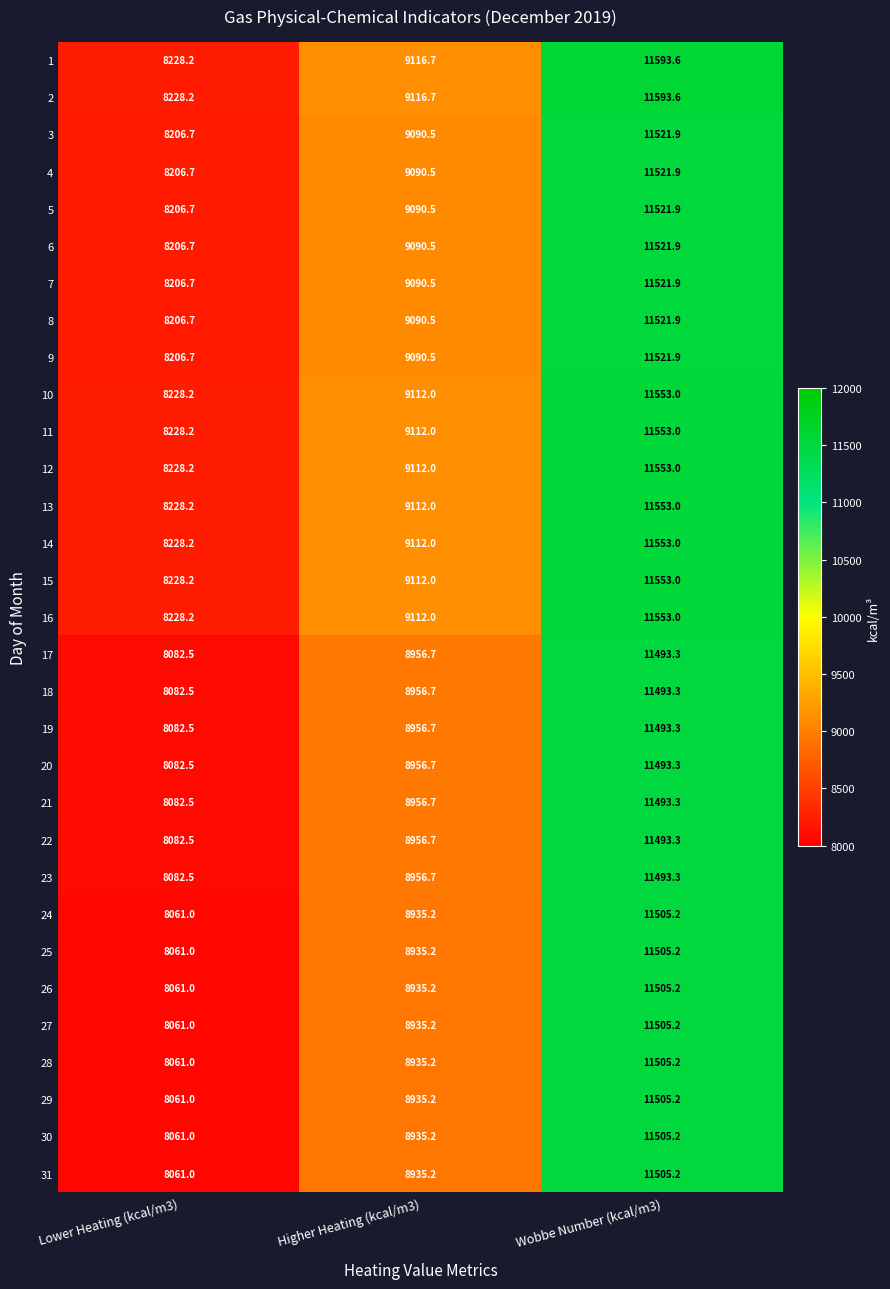

The 2 series shows 8228.2 at Lower Heating (kcal/m3). True or false?

True